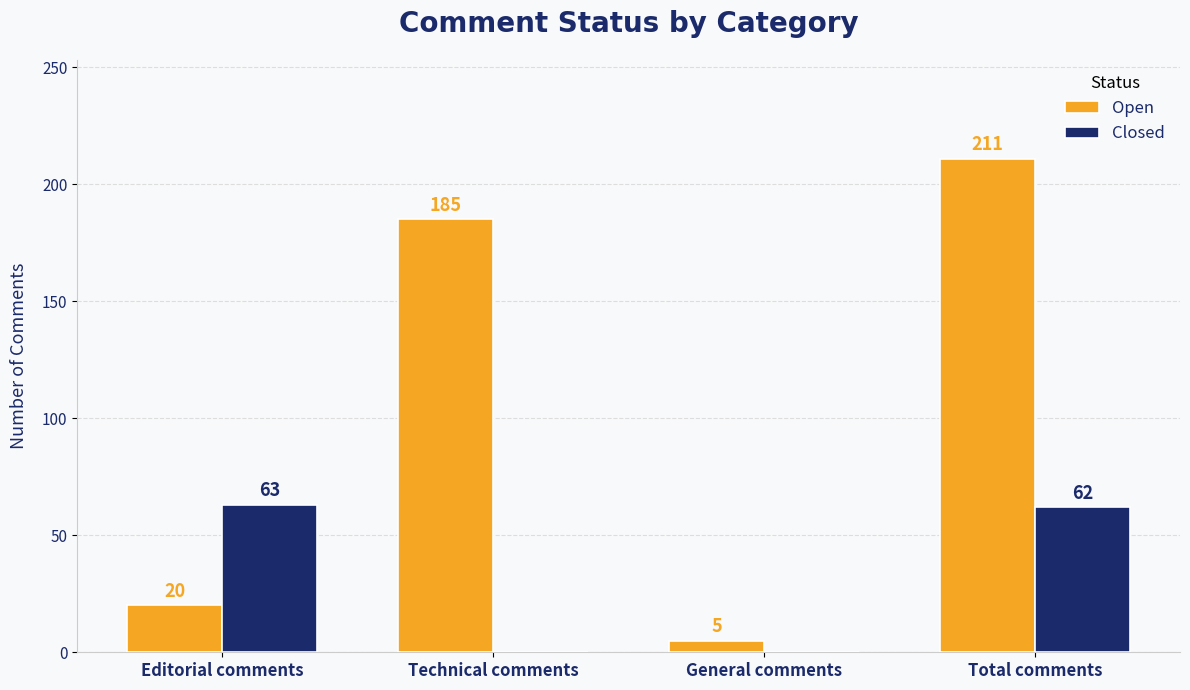

Which series has the largest total across all categories?

Open